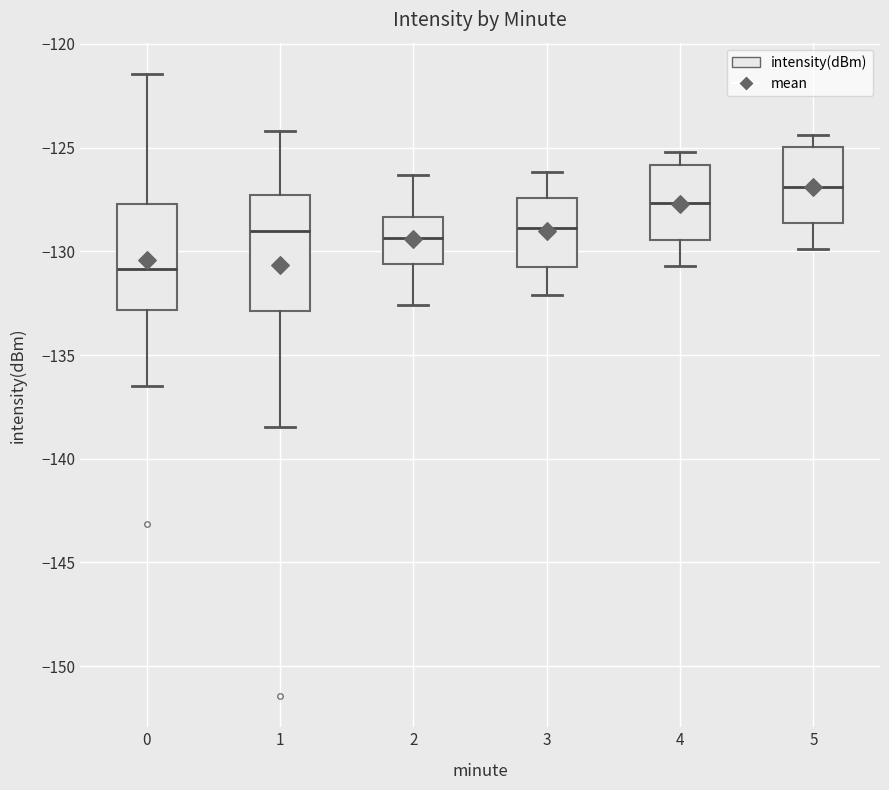

Where is the upper edge of the box at x = 1 on the y-axis? The values are not printed on the chart, so give them approximately, as read against the axis.

-127.5